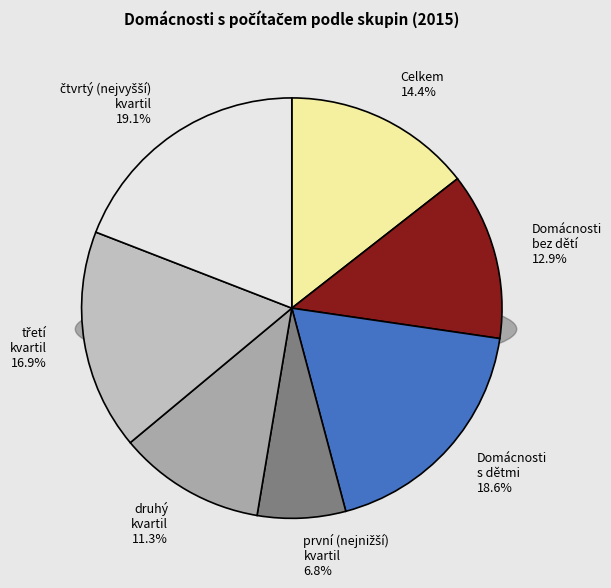

True or false: Celkem accounts for 14% of the total.

True